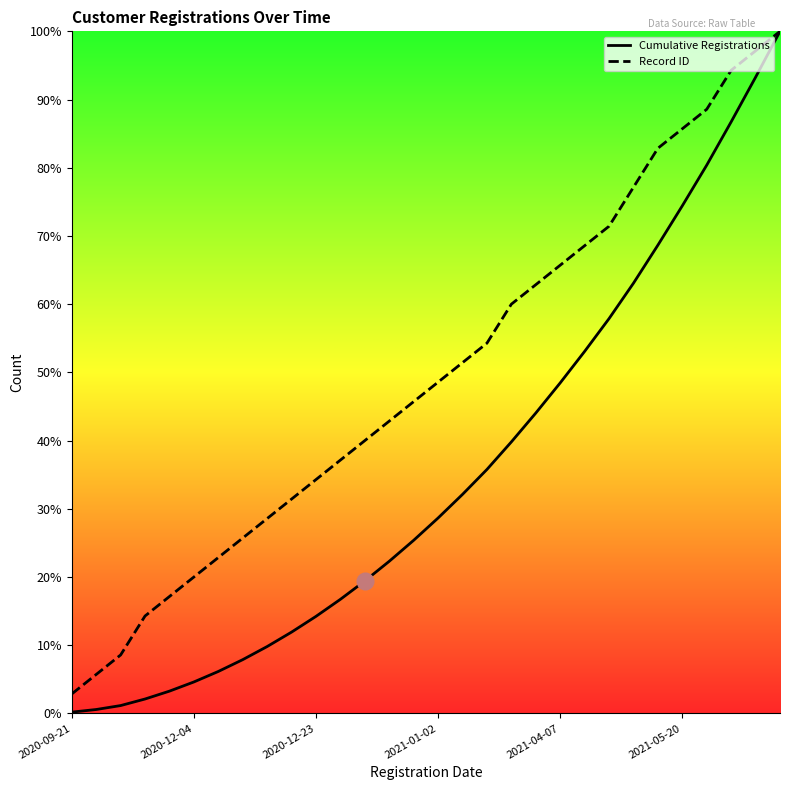

Which series has the widest spread of values?

Cumulative Registrations